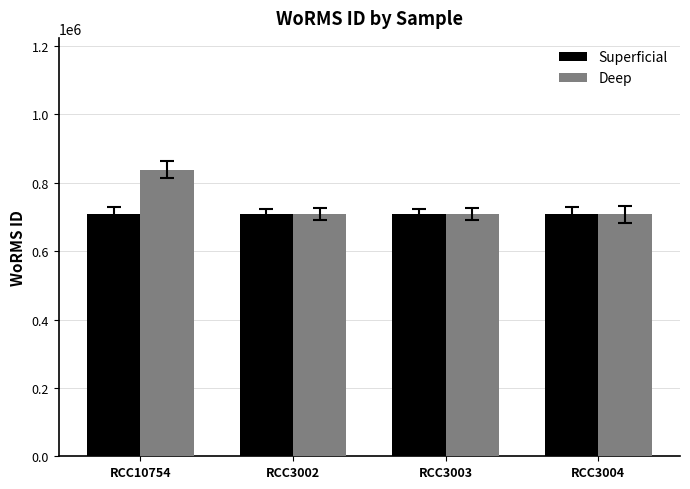

What is the value of the Deep bar at the 3rd from the left?

707630